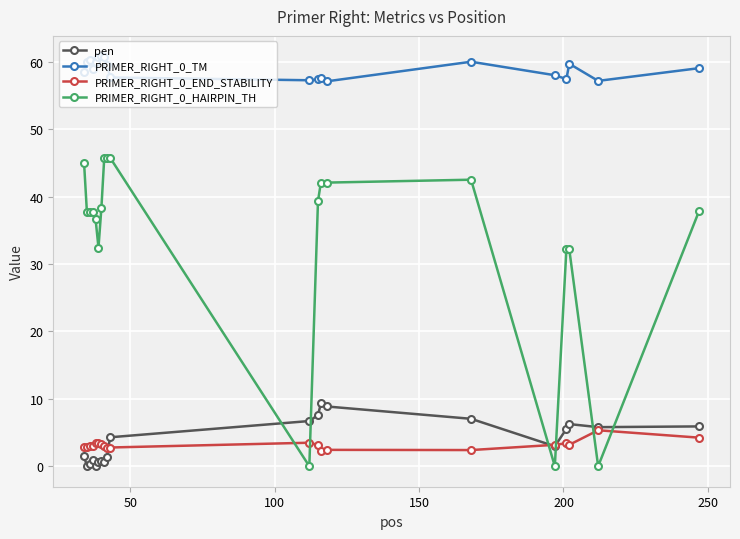

What is the value of the pen point at the 17th from the left?

5.5